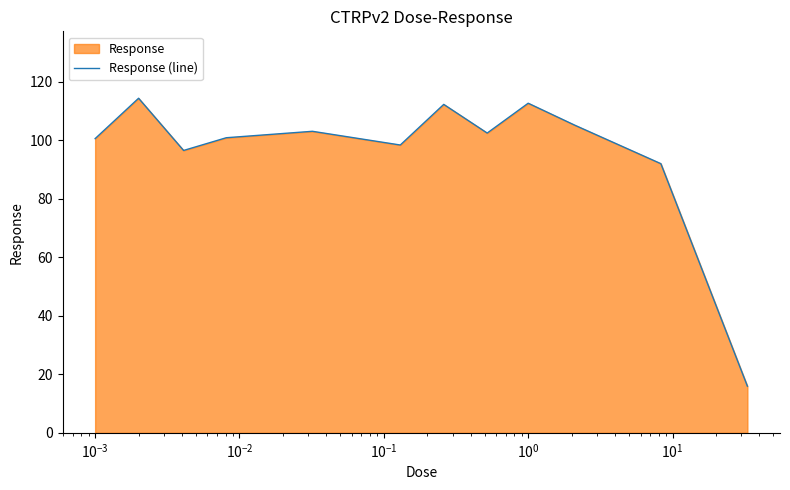

What is the greatest value displayed?

114.4